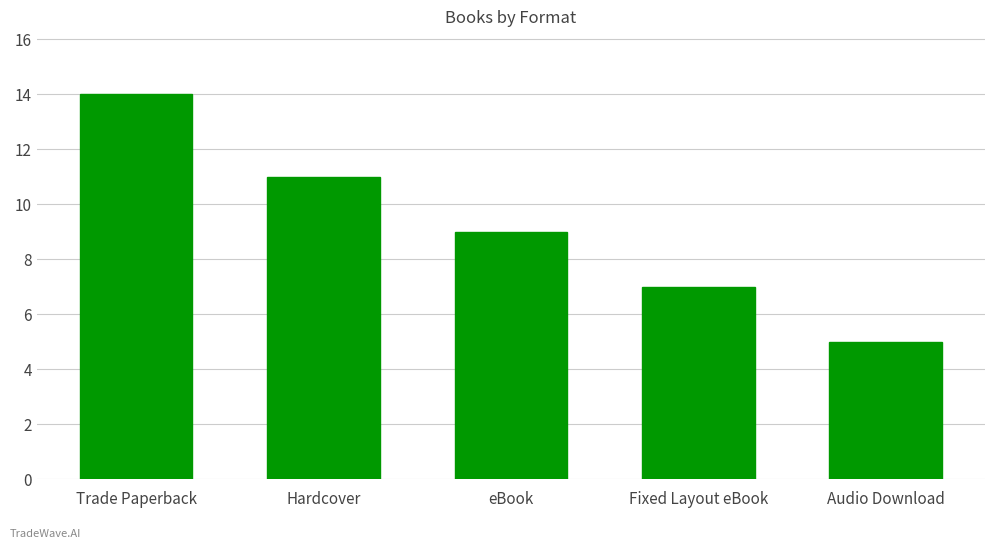

List the labels in order of value, smallest first.

Audio Download, Fixed Layout eBook, eBook, Hardcover, Trade Paperback